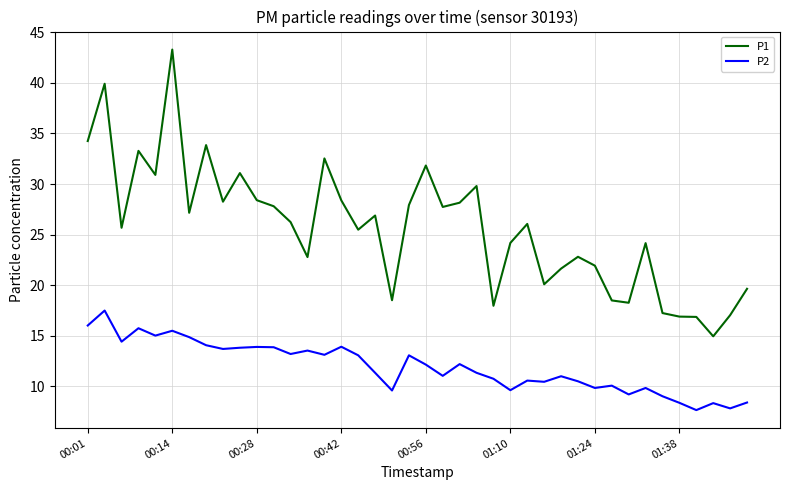

What is the average value of the P2 series?

11.9